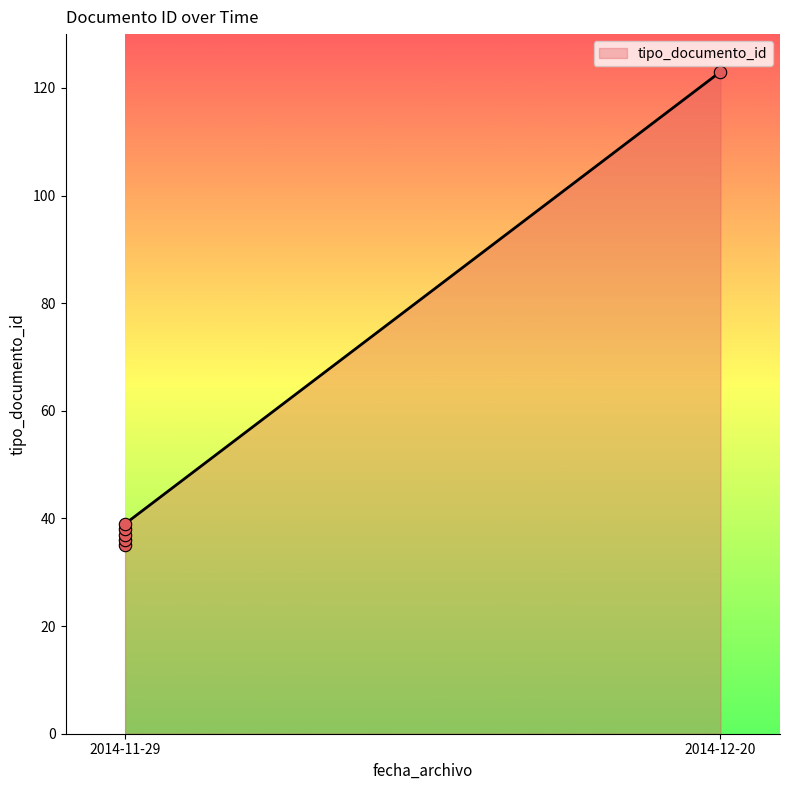

Which has a higher value, 2014-11-29 or 2014-11-29?

2014-11-29